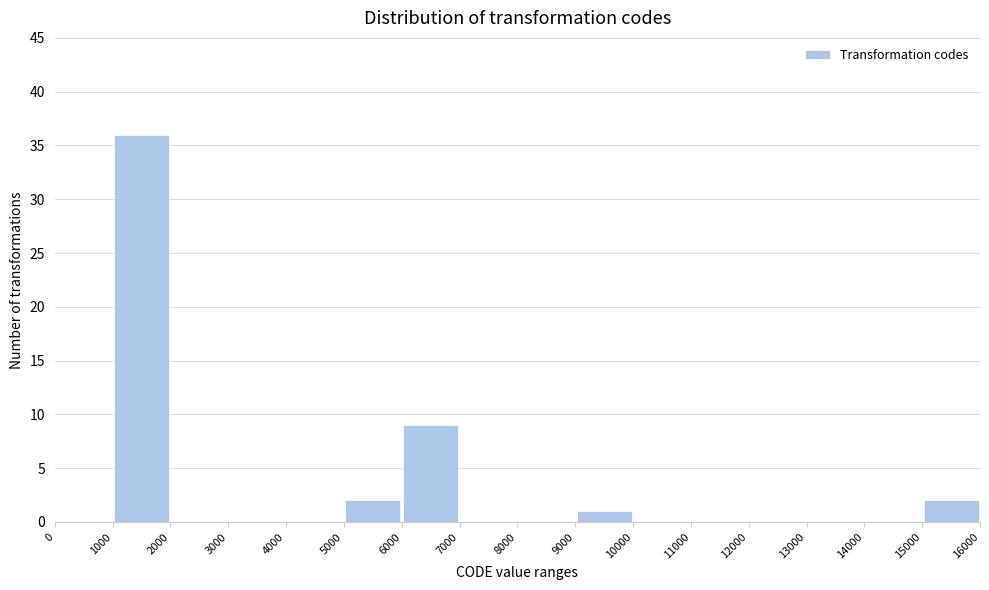

Reading left to right, list every bar in this chart as the range it spans on the x-axis followed by its height. The values are not printed on the chart, so give them approximately, as read against the axis.

0 to 1000: 0
1000 to 2000: 36
2000 to 3000: 0
3000 to 4000: 0
4000 to 5000: 0
5000 to 6000: 2
6000 to 7000: 9
7000 to 8000: 0
8000 to 9000: 0
9000 to 10000: 1
10000 to 11000: 0
11000 to 12000: 0
12000 to 13000: 0
13000 to 14000: 0
14000 to 15000: 0
15000 to 16000: 2